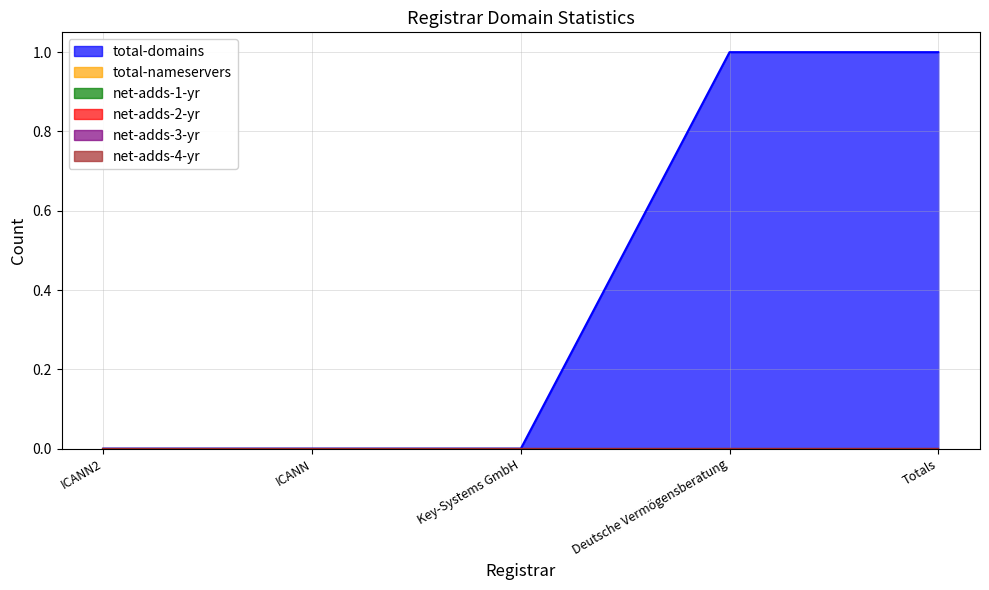

At how many categories does at least one series exceed 0?

2